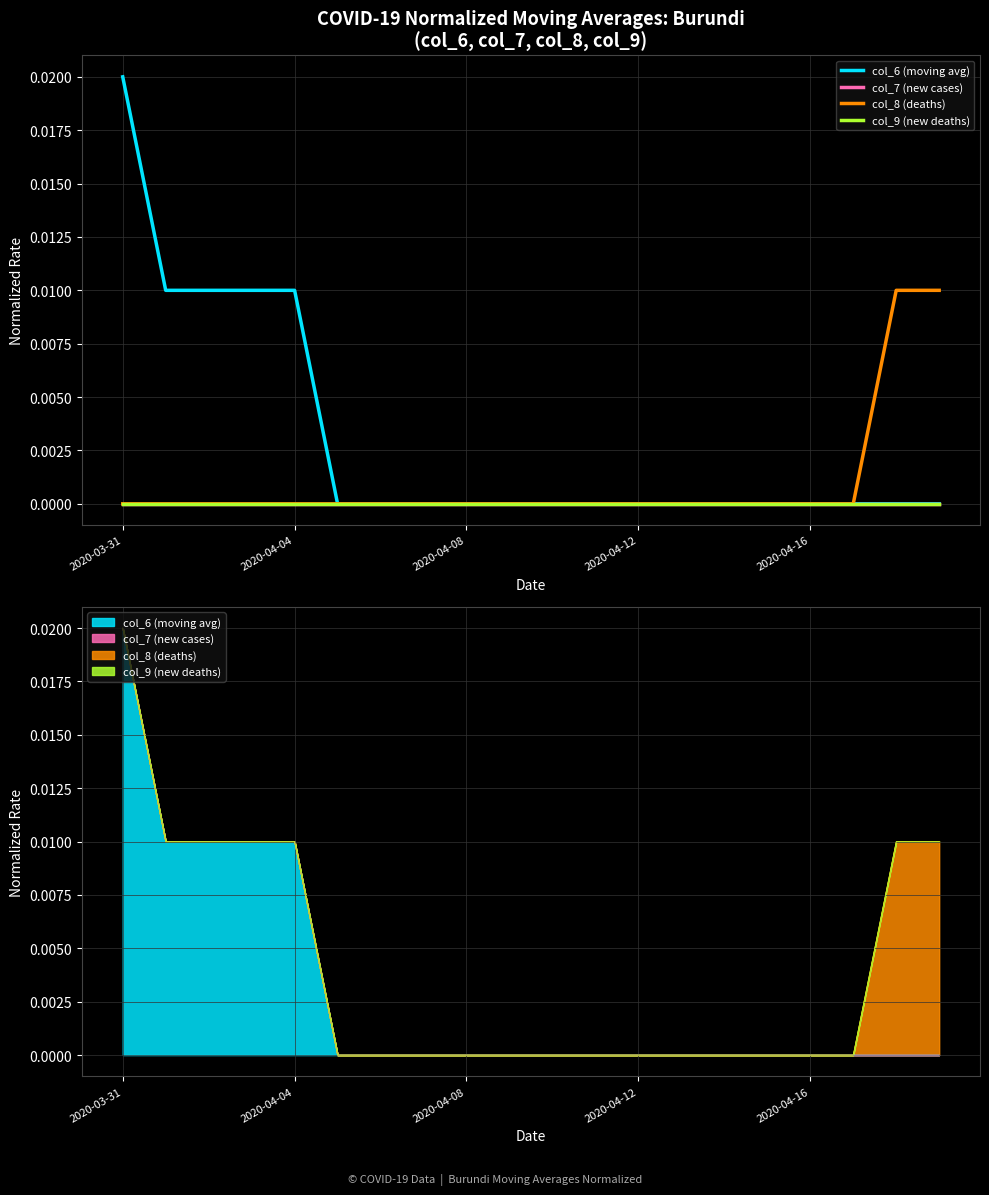

At which label is col_8 (deaths) closest to 0?

2020-03-31